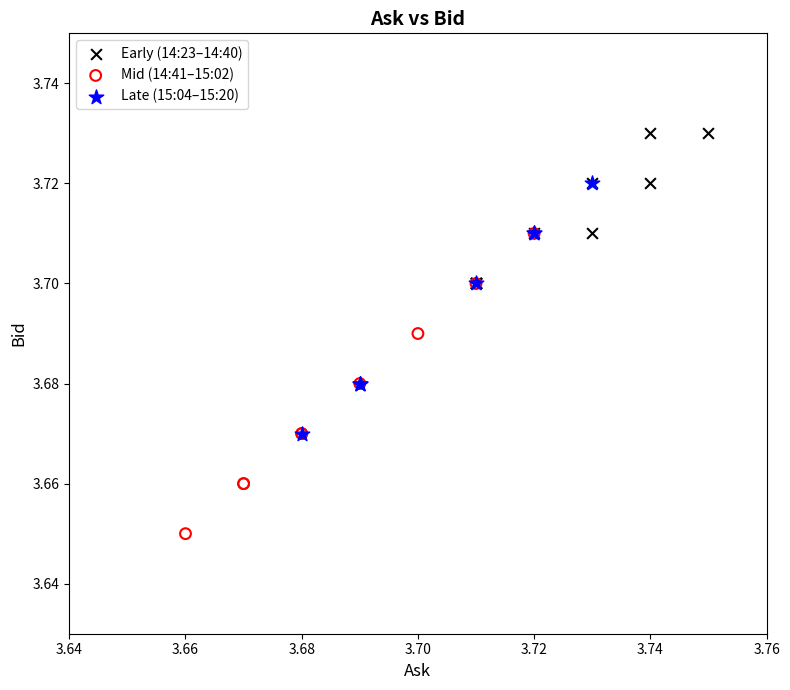

Which series contains the highest Y value?

Early (14:23–14:40)